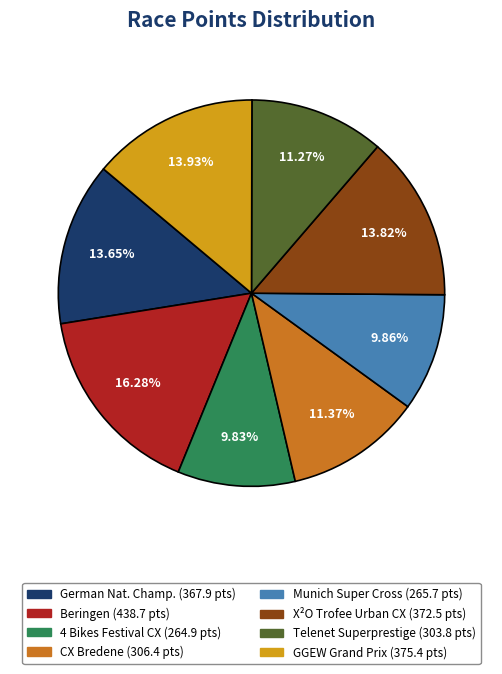

Count the number of slices in the pie.

8